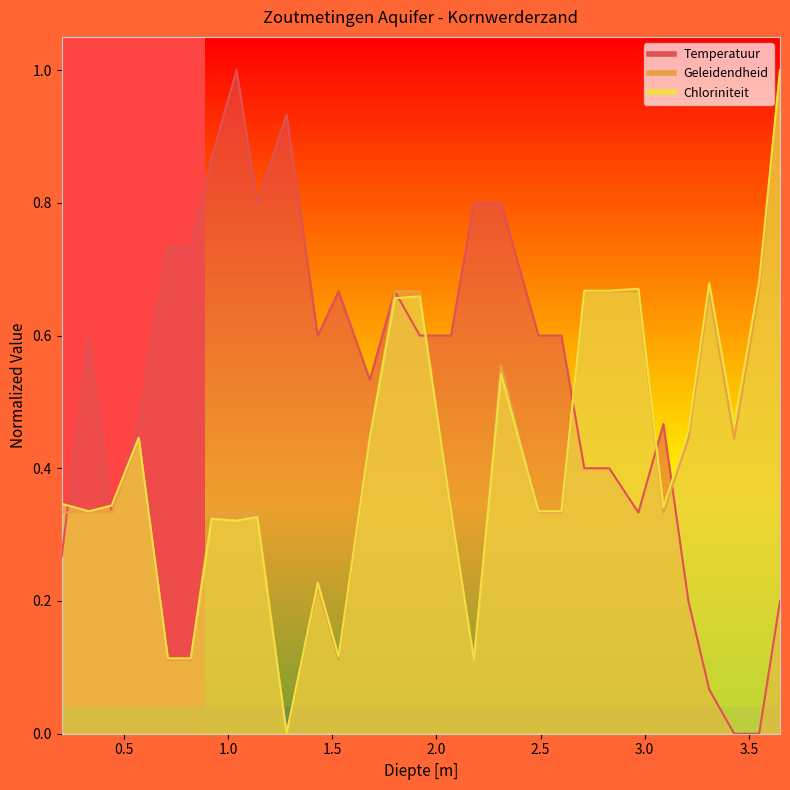

At how many categories does at least one series exceed 0?

29